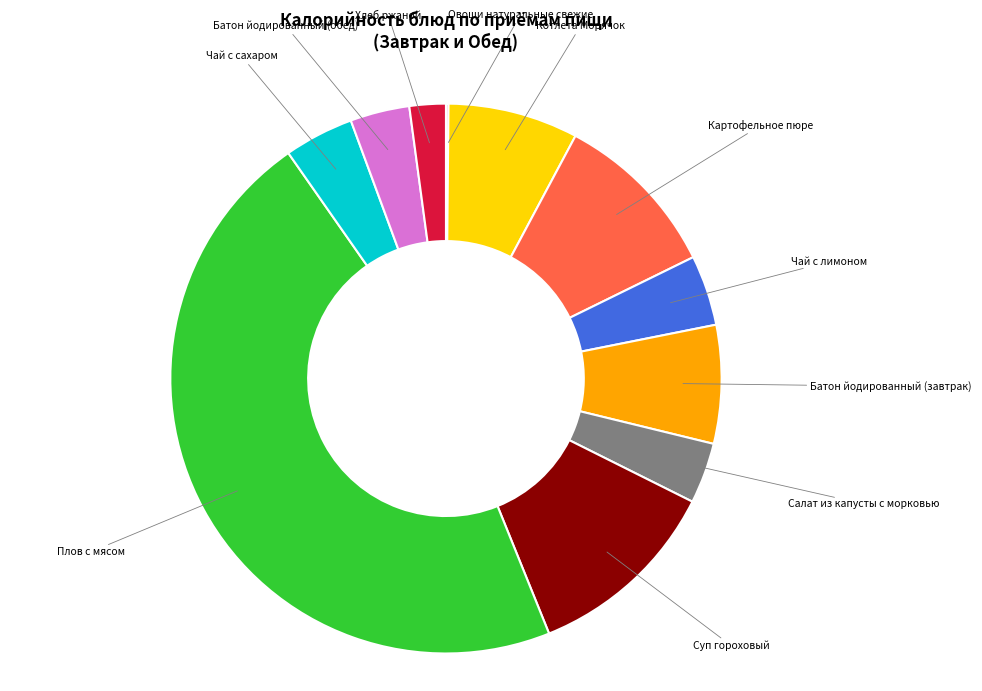

Is there a majority slice in this chart?

No